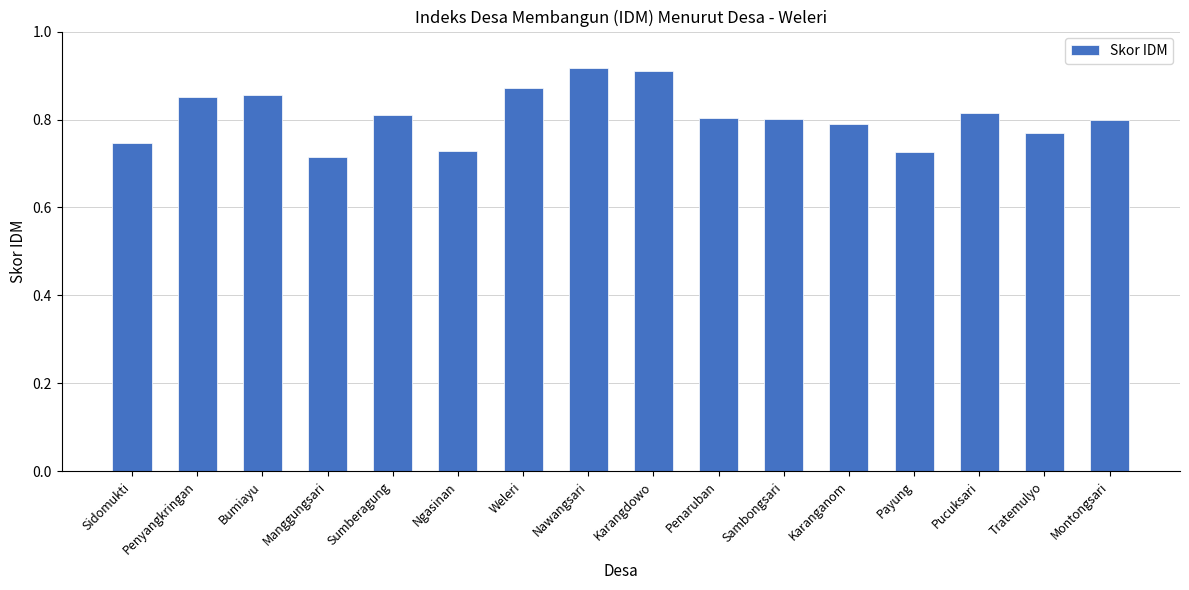

Between Bumiayu and Manggungsari, which is larger?

Bumiayu